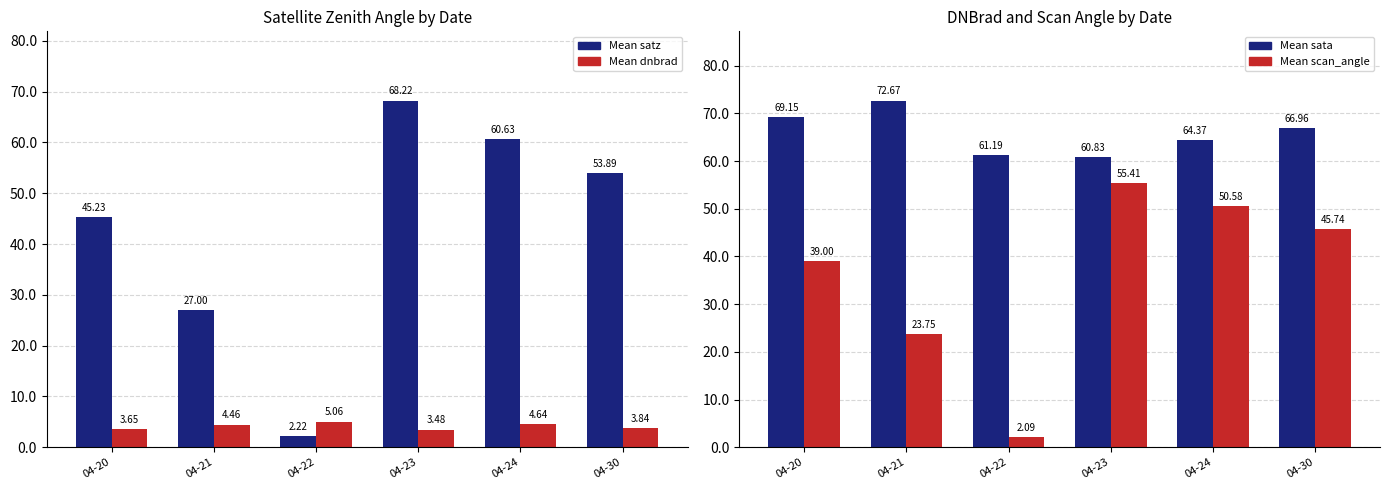

Reading left to right, what are all the values shown in this chart?

Mean satz: 45.2	27.0	2.2	68.2	60.6	53.9
Mean dnbrad: 3.6	4.5	5.1	3.5	4.6	3.8
Mean sata: 69.2	72.7	61.2	60.8	64.4	67.0
Mean scan_angle: 39.0	23.8	2.1	55.4	50.6	45.7